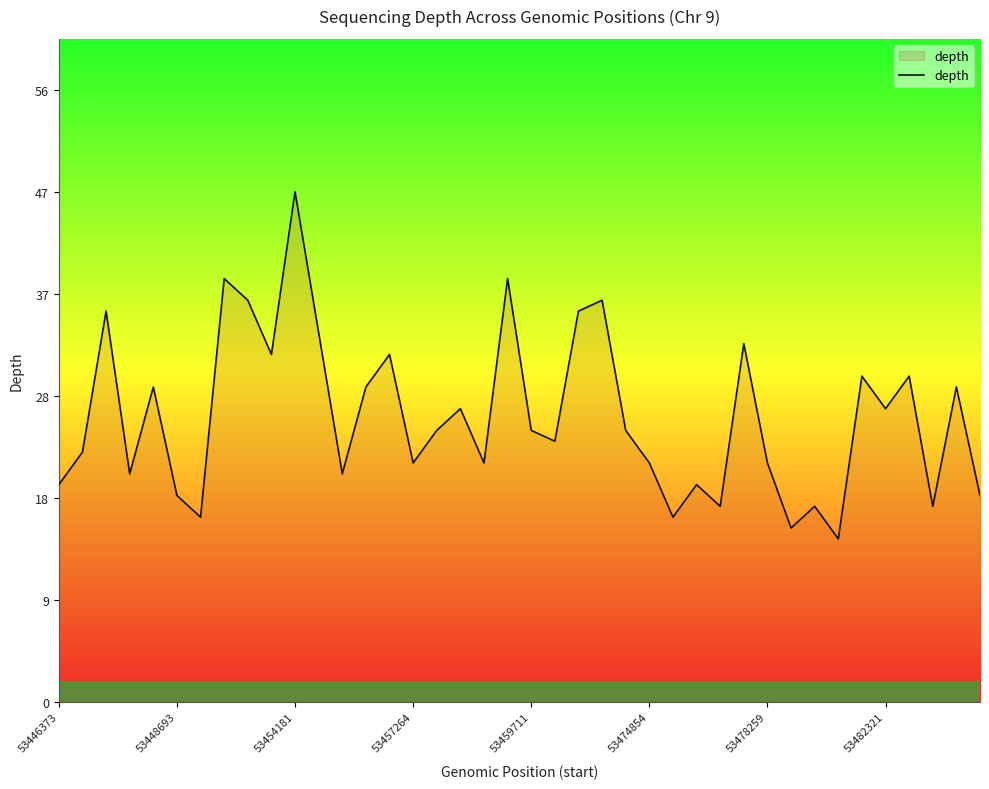

Does the chart have visible grid lines?

No